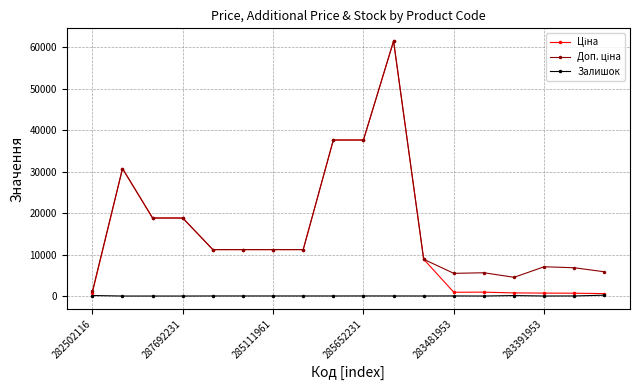

At how many categories does at least one series exceed 23884?

4